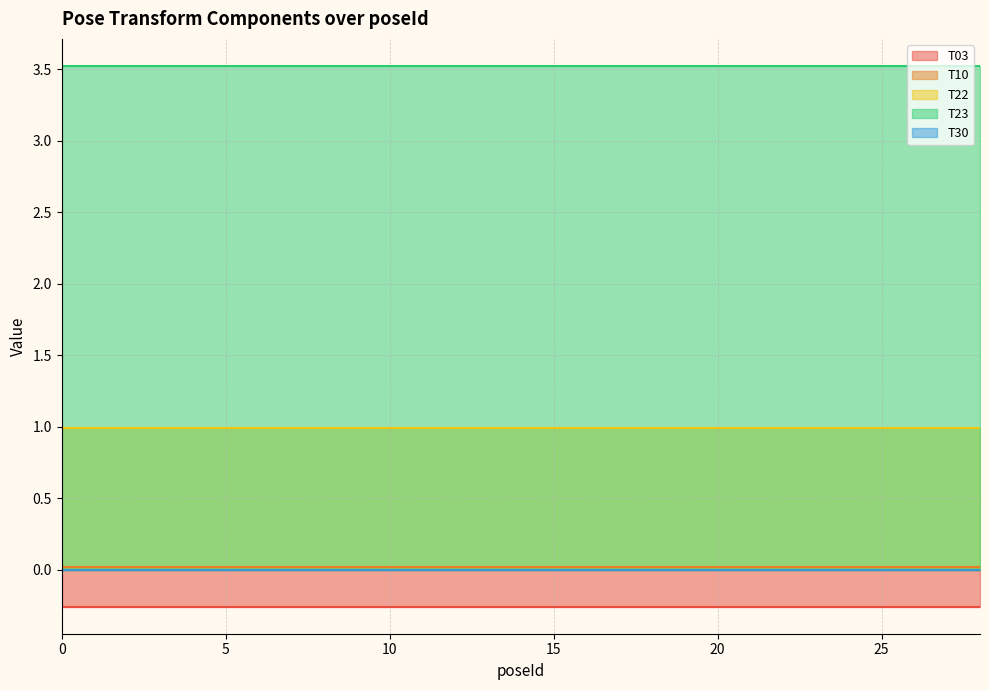

True or false: T23 and T30 cross at least once.

False